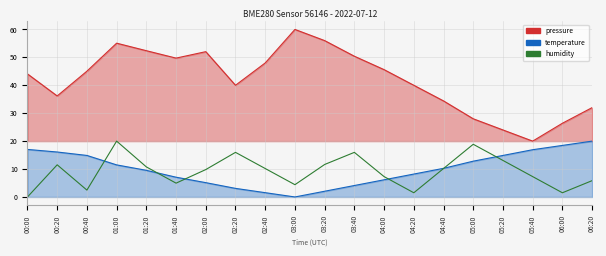

True or false: humidity has a value of 4.9 at 01:40.

True